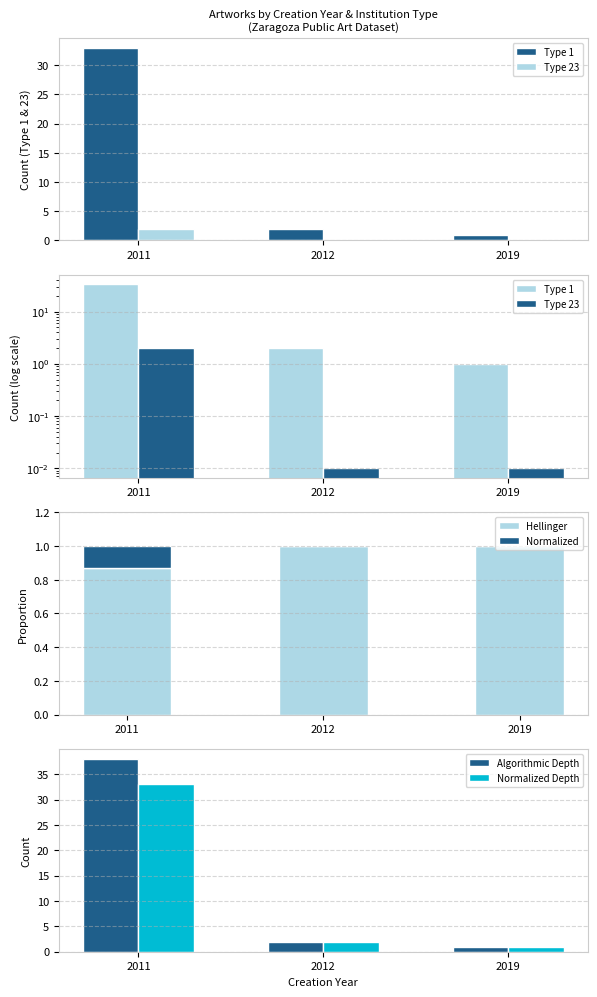

The Normalized series shows 0.0 at 2019. True or false?

True